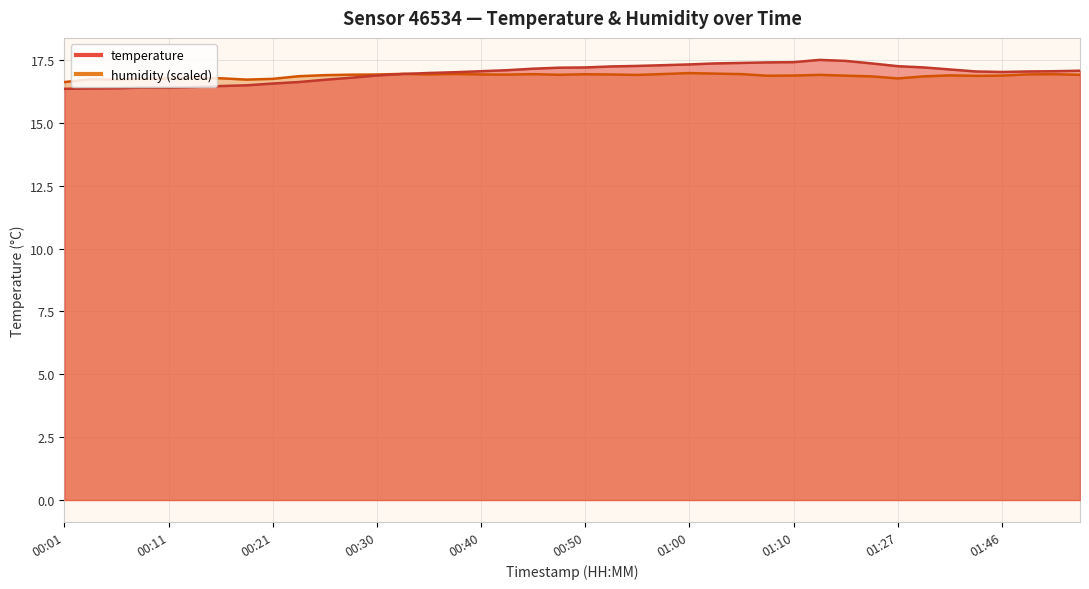

In temperature, how many points are higher than both neighbors (excluding endpoints)?

2